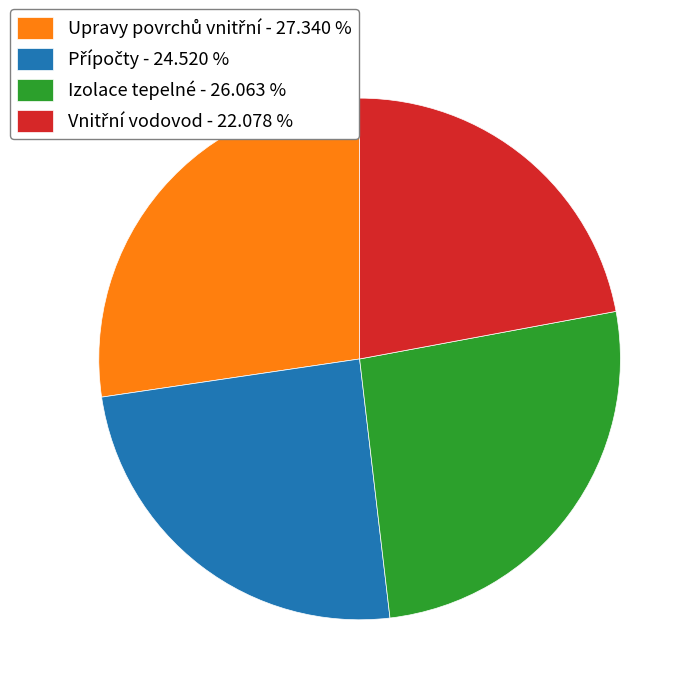

Is there a majority slice in this chart?

No